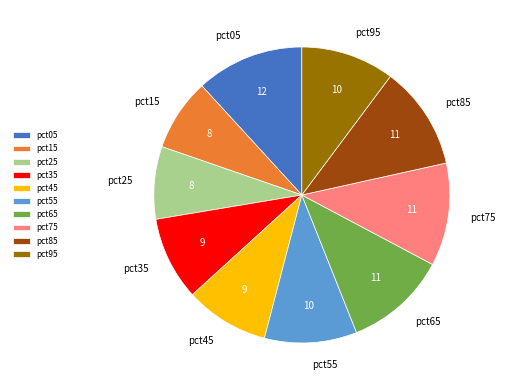

The pct25 slice represents 8% of the pie. True or false?

True